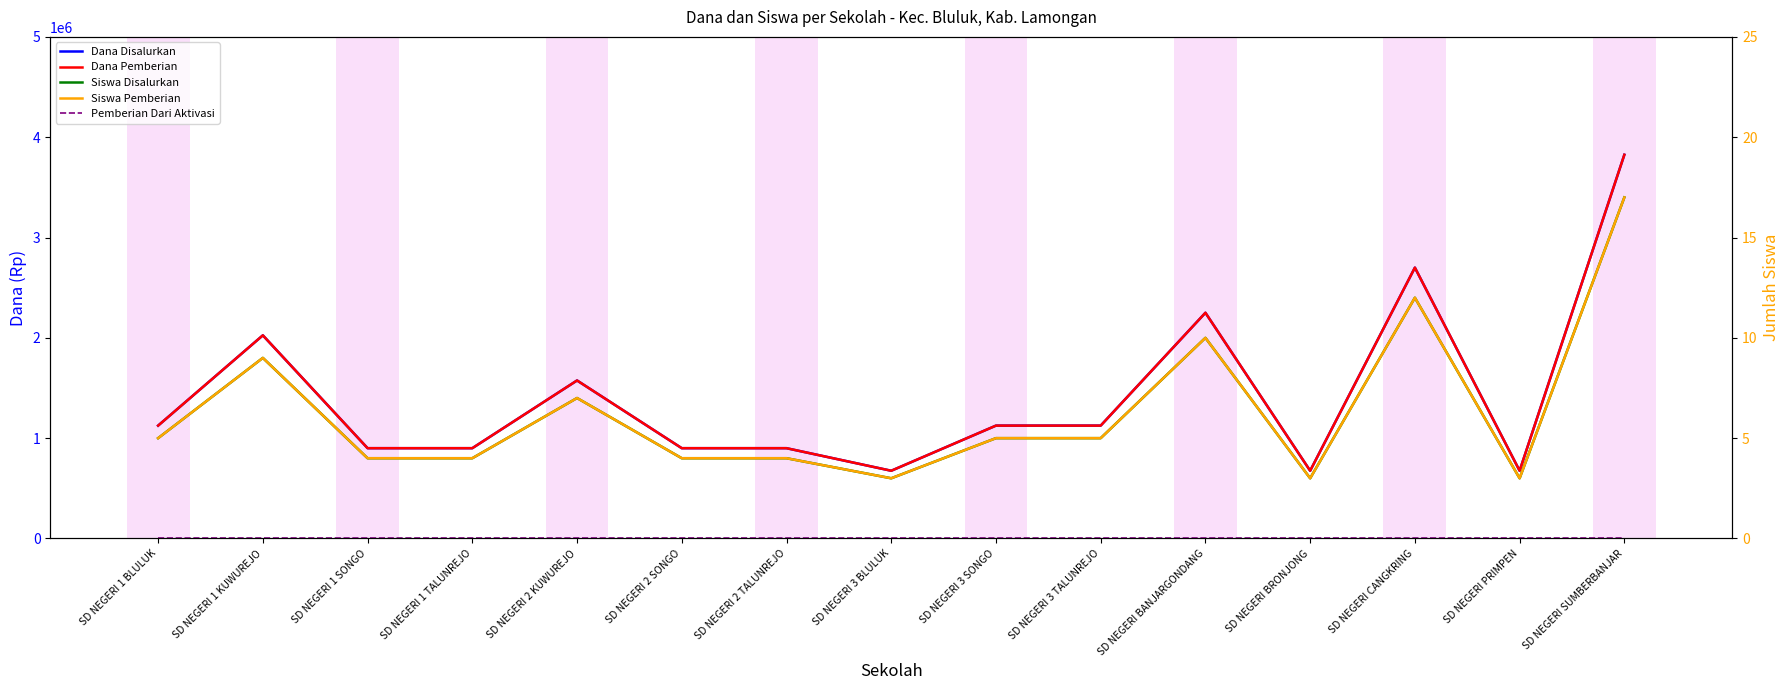

Is it true that Dana Disalurkan equals 1125000 at SD NEGERI 3 SONGO?

True